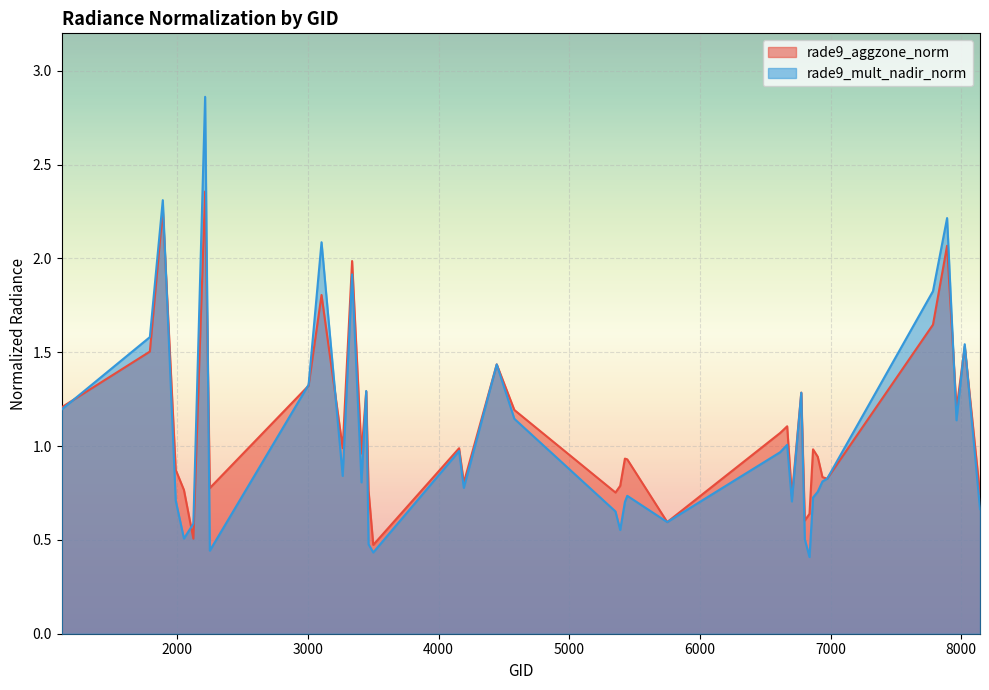

What is the smallest value displayed?

0.4